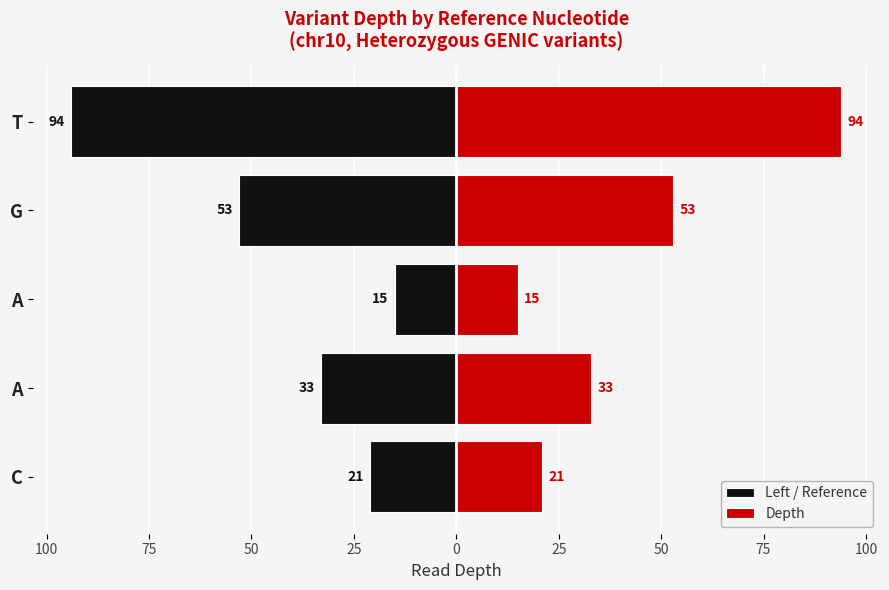

What is the greatest value displayed?

94